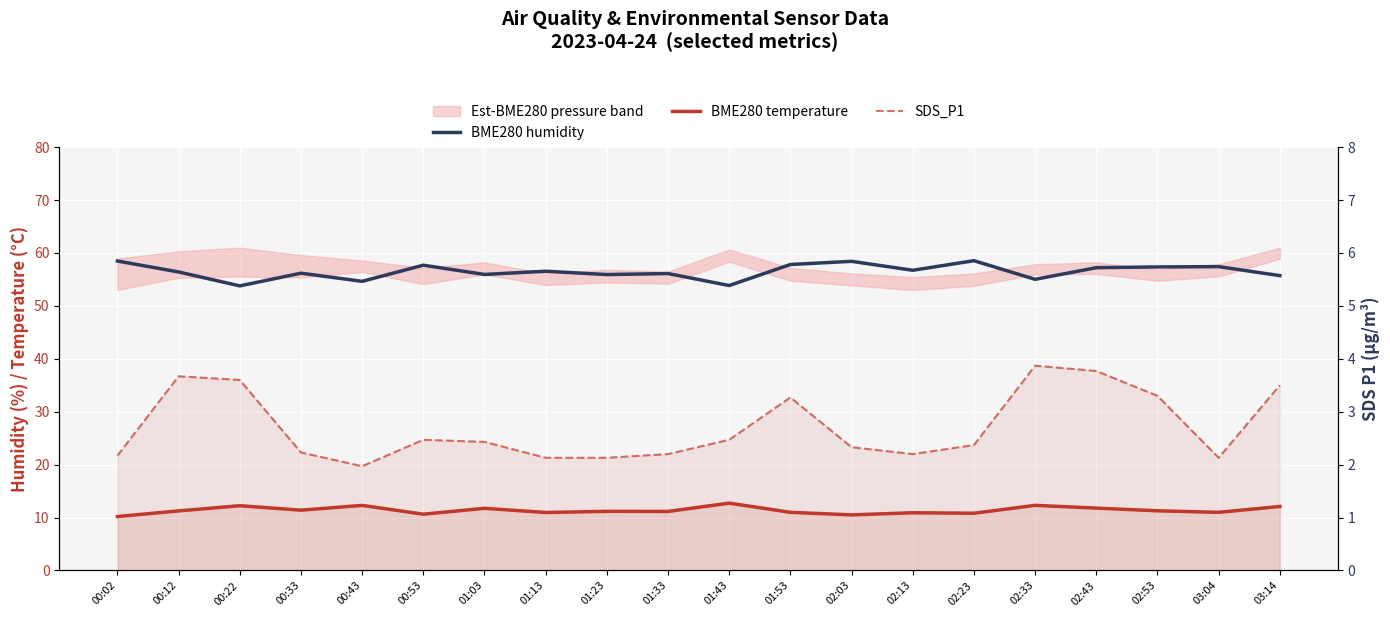

Is the value of BME280 temperature at 00:02 greater than the value of BME280 humidity at 01:33?

No